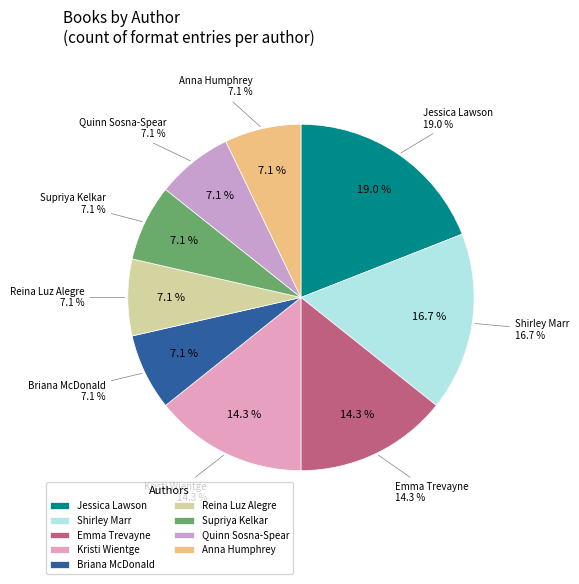

Does Briana McDonald account for over 50% of the chart?

No